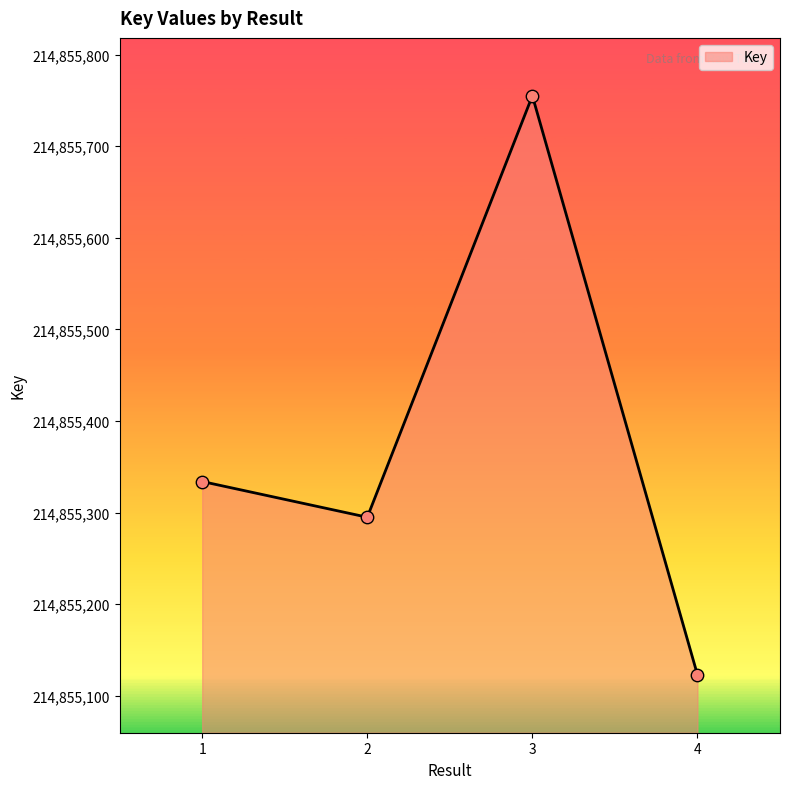

What is the ratio of the value at 1 to the value at 4?

1.0